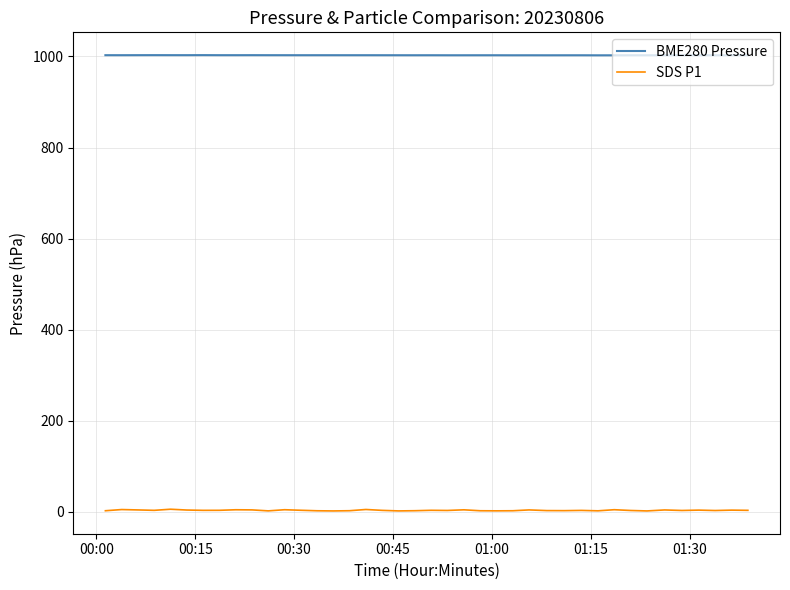

What is the maximum value for BME280 Pressure?

1003.0